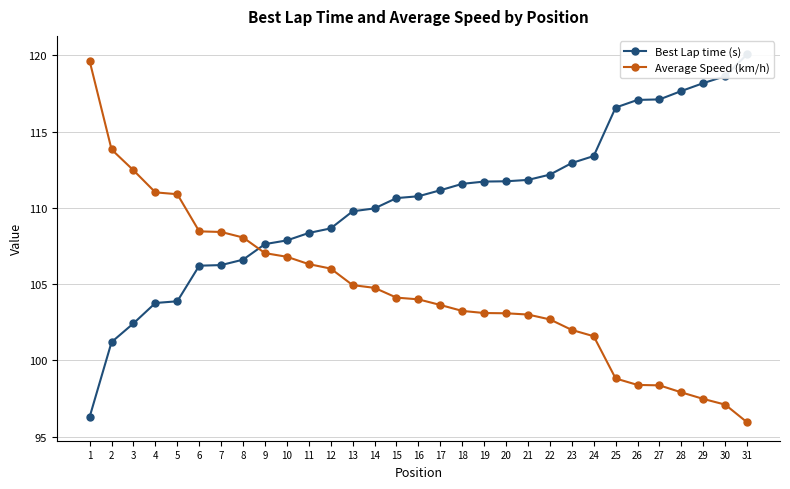

True or false: Average Speed (km/h) has a value of 98.4 at 26.

True